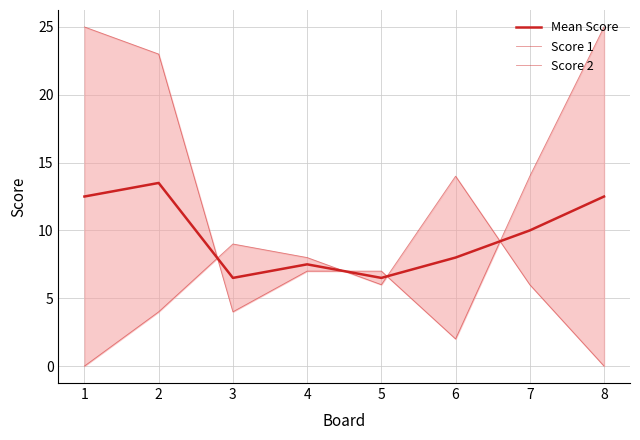

Where is the first local maximum for Score 2?

3